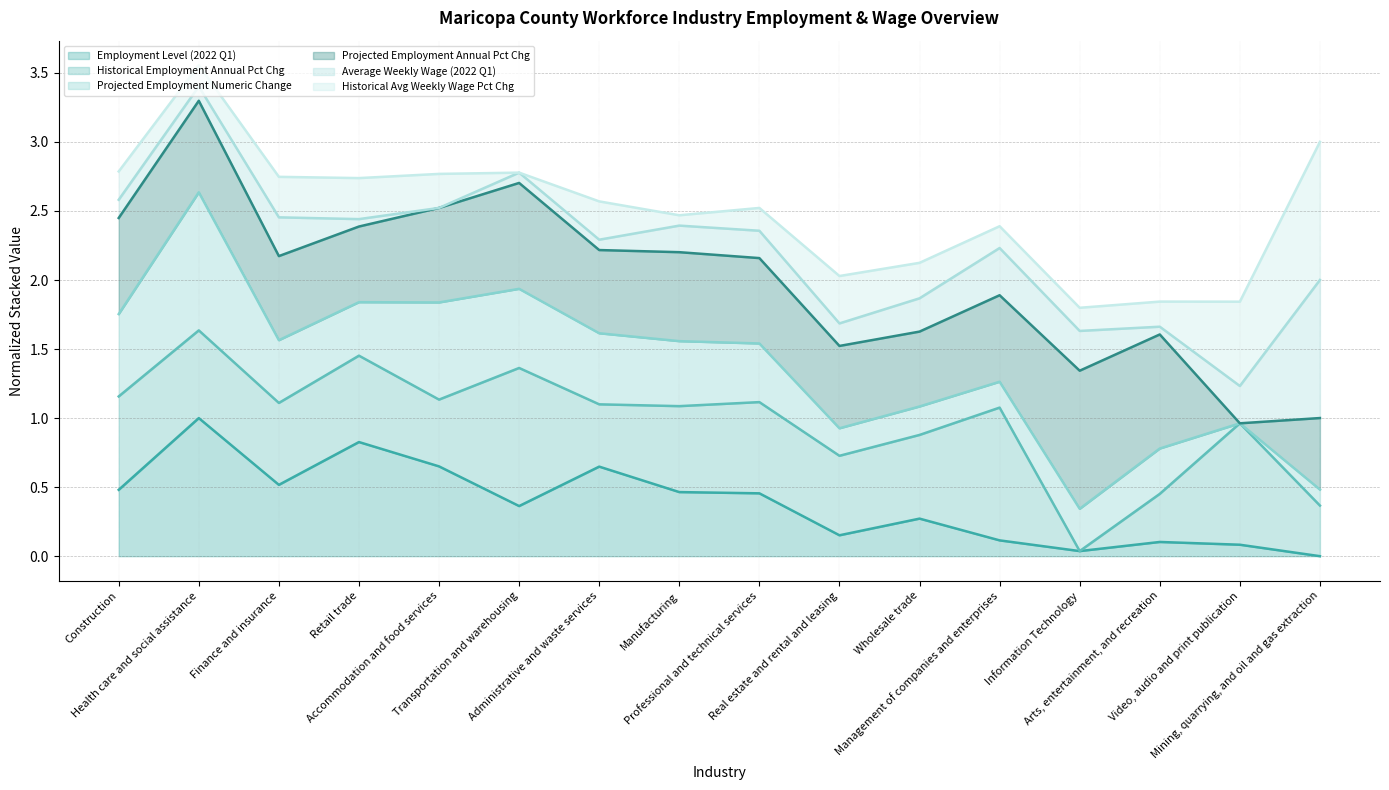

Where is the first local maximum for Employment Level (2022 Q1) (line)?

Health care and social assistance